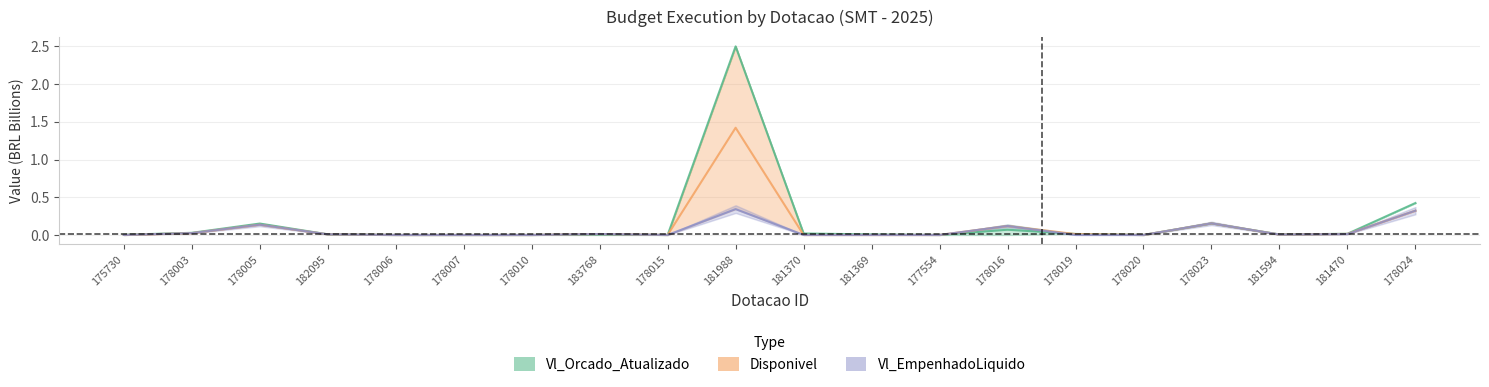

Is it true that Vl_Orcado_Atualizado equals 0.0 at 178019?

False